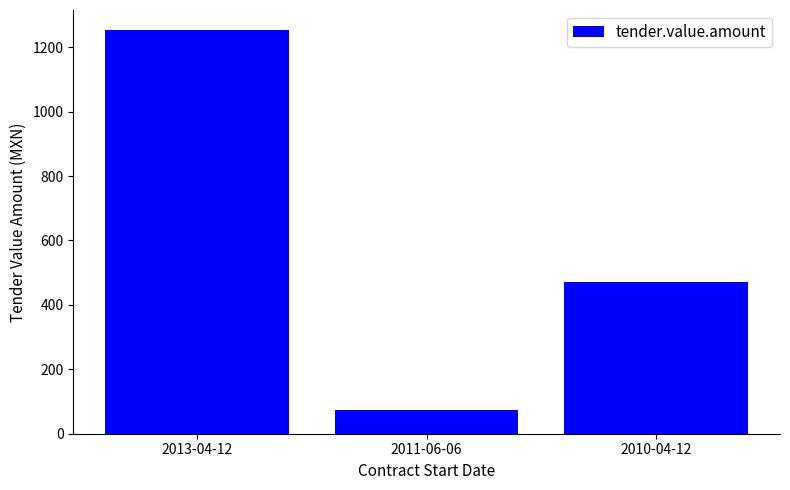

At which label is the value closest to 663?

2010-04-12